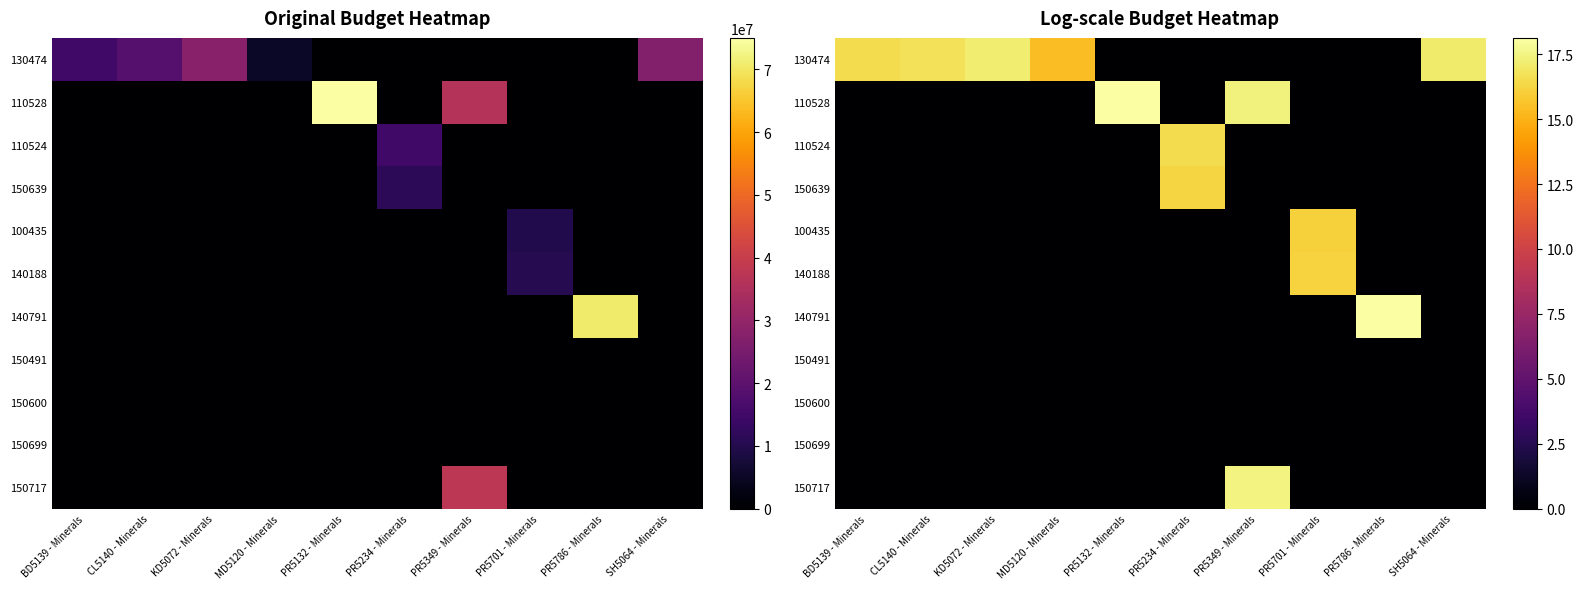

At which label does 100435 reach its minimum?

BD5139 - Minerals